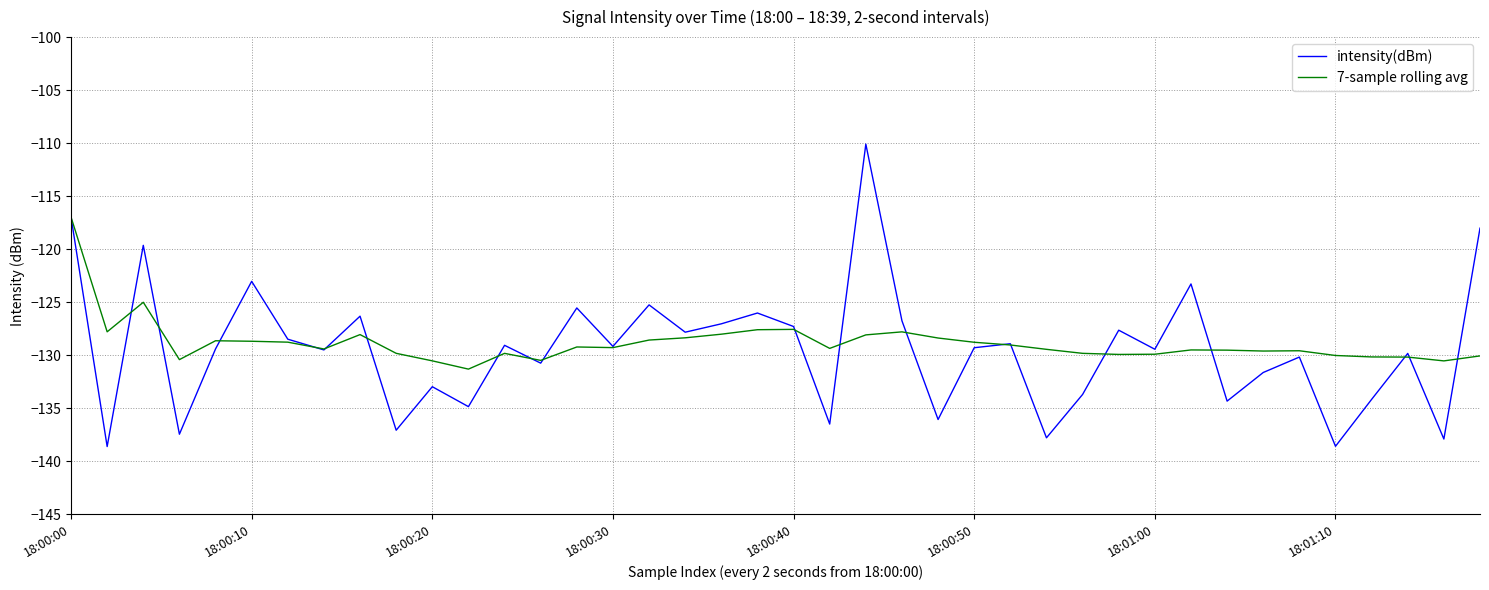

Which series has the widest spread of values?

intensity(dBm)